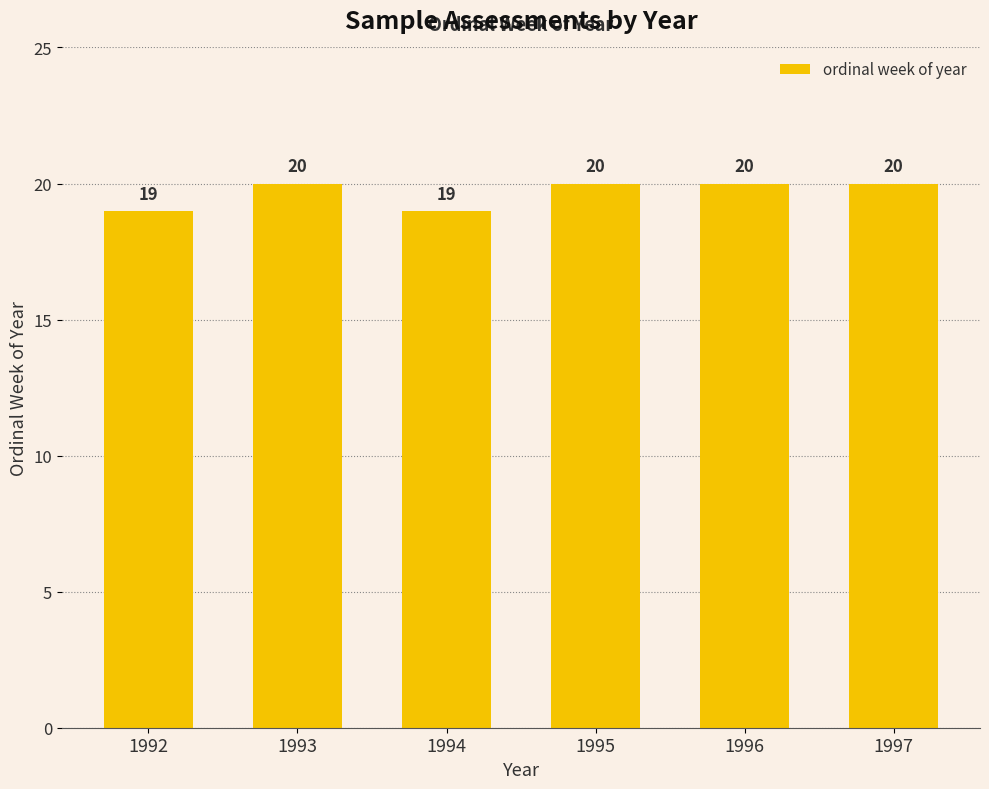

Is it true that the value at 1995 is 20?

True